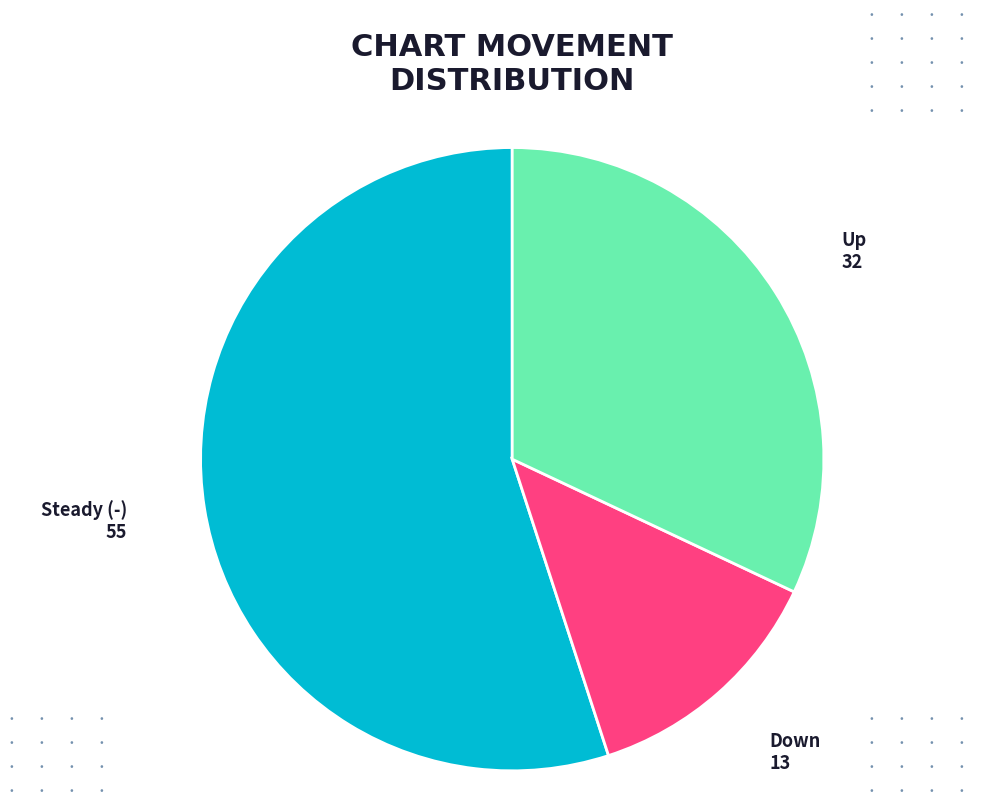

Is there a majority slice in this chart?

Yes